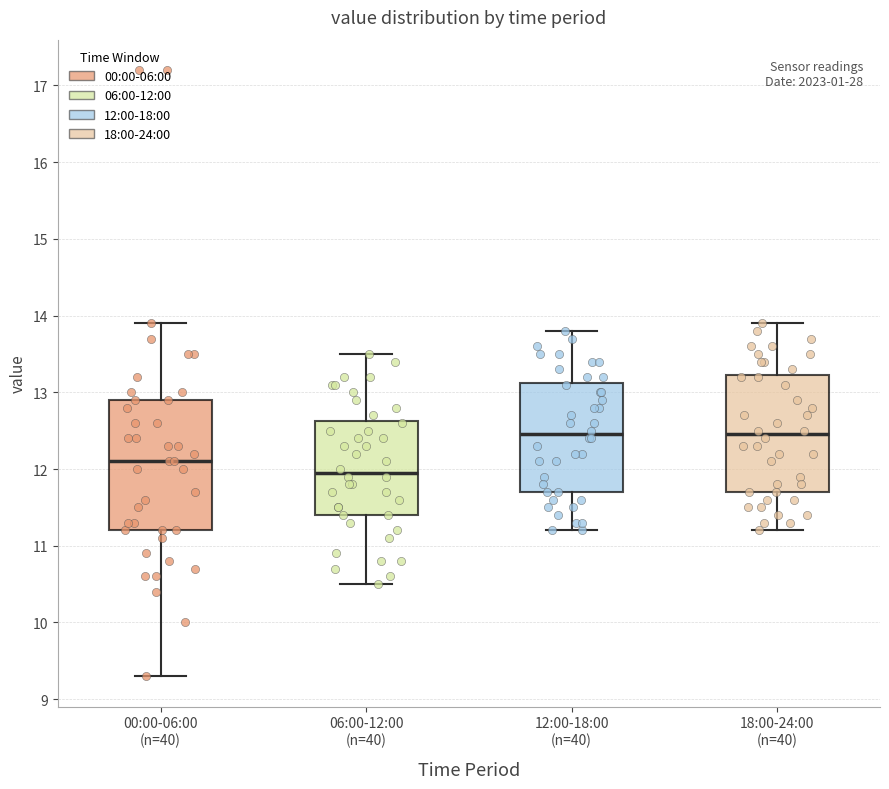

Comparing the boxes themselves (not the whiskers), which one is the tallest?

00:00-06:00 (n=40)